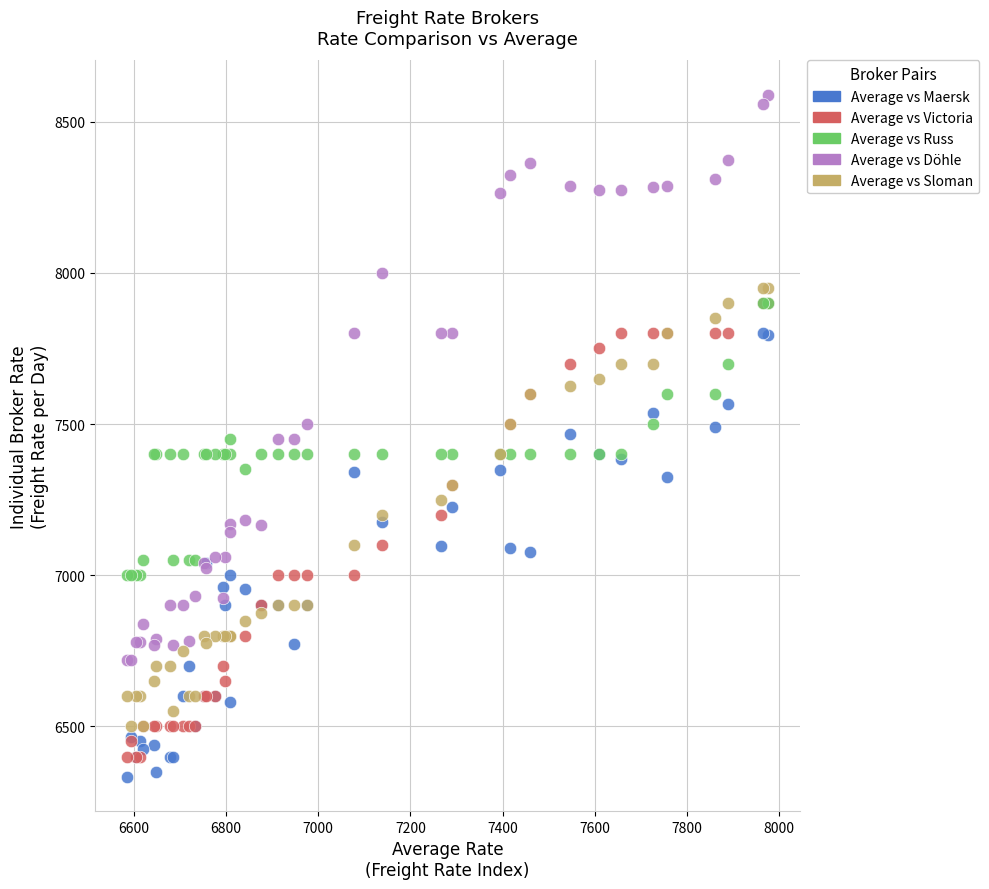

What are all the series names shown in the legend?

Average vs Maersk, Average vs Victoria, Average vs Russ, Average vs Döhle, Average vs Sloman